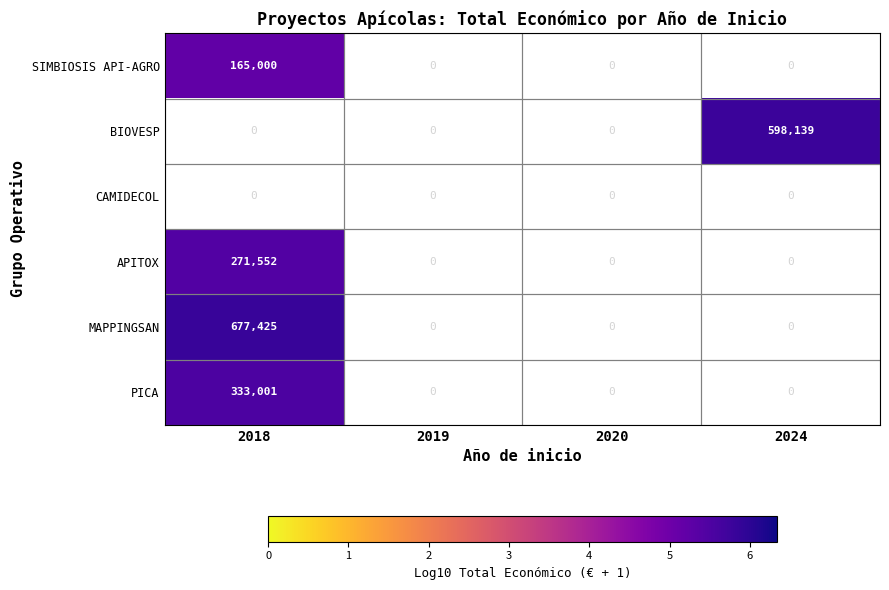

Is it true that PICA equals 333001 at 2018?

True